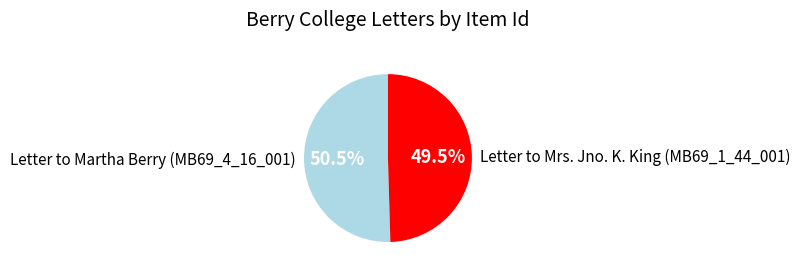

Does any single category account for the majority?

Yes